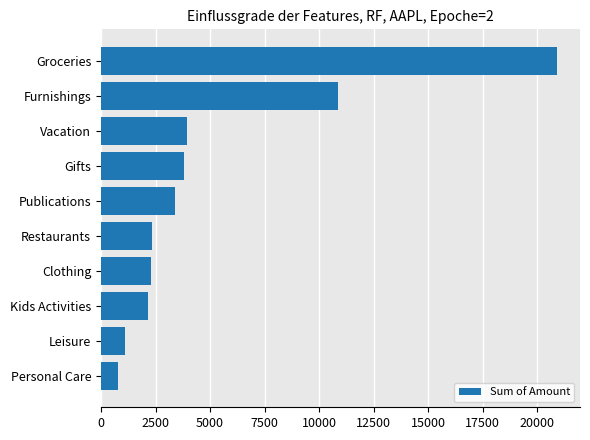

Read the value at Groceries.

20906.3